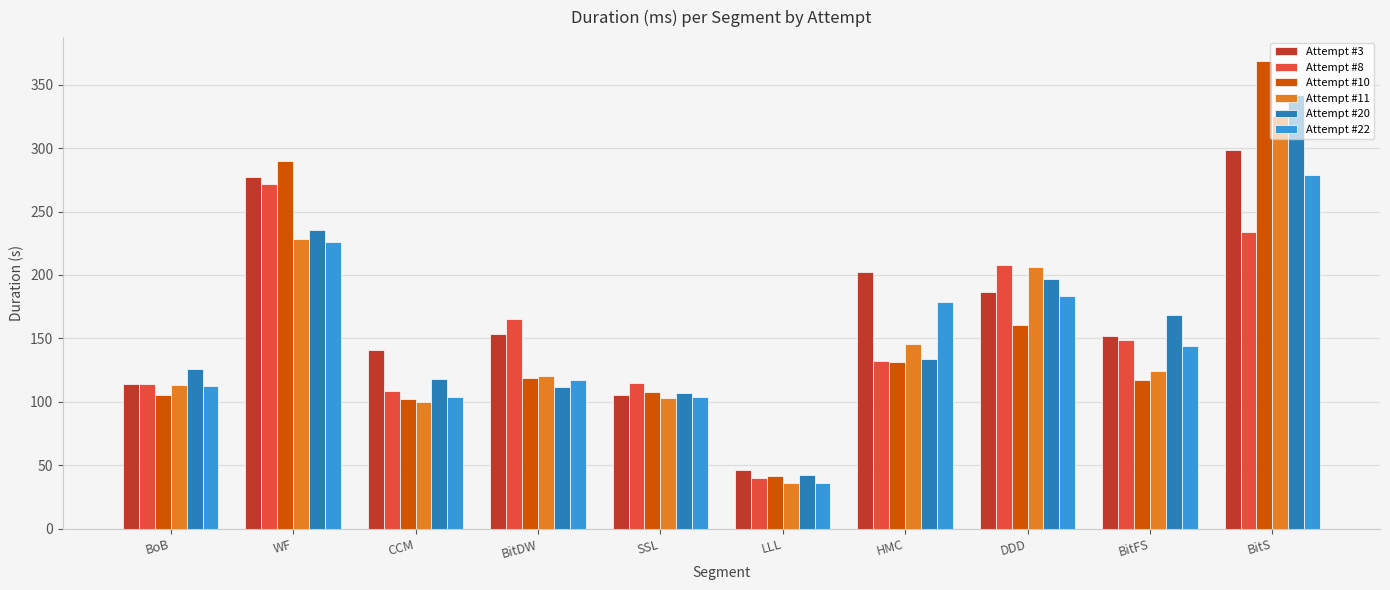

What are all the series names shown in the legend?

Attempt #3, Attempt #8, Attempt #10, Attempt #11, Attempt #20, Attempt #22